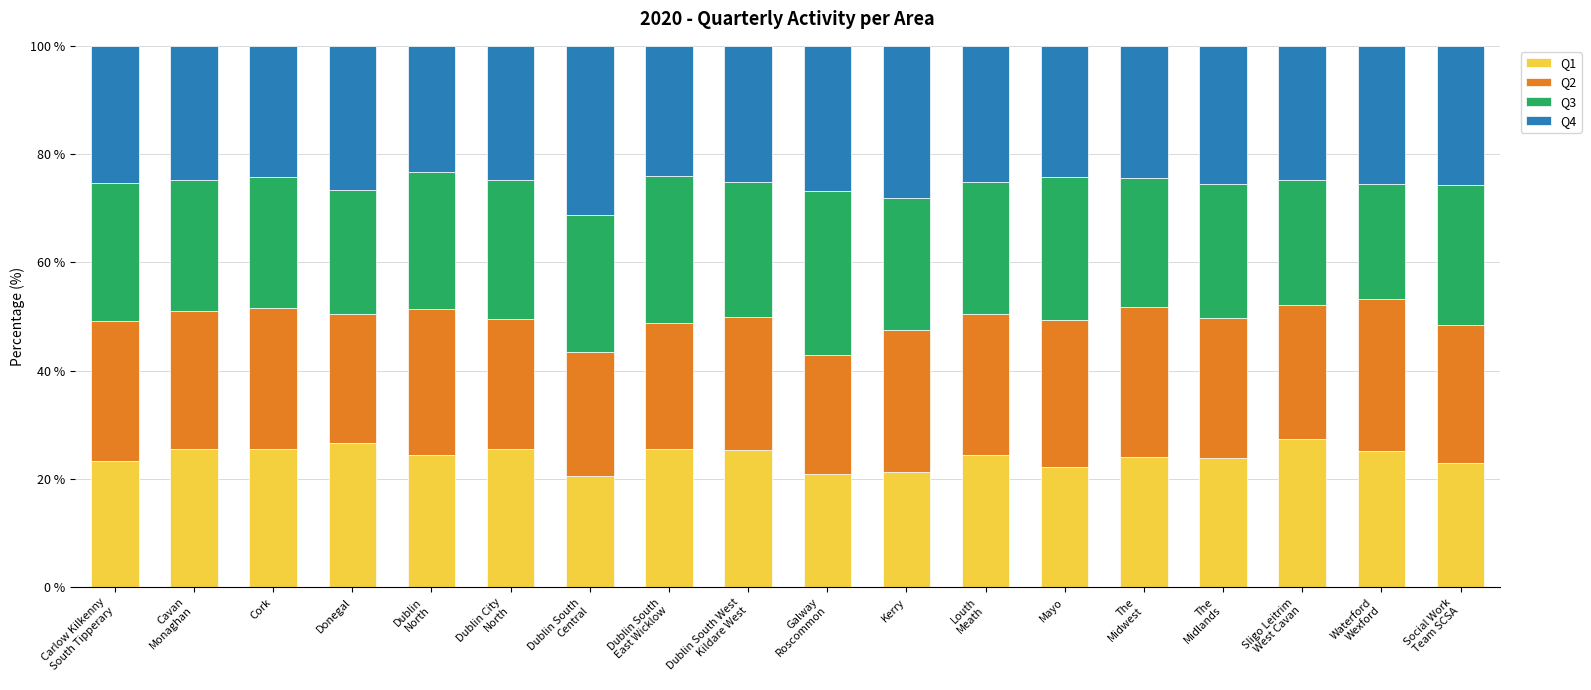

What is the average value of the Q1 series?

24.2